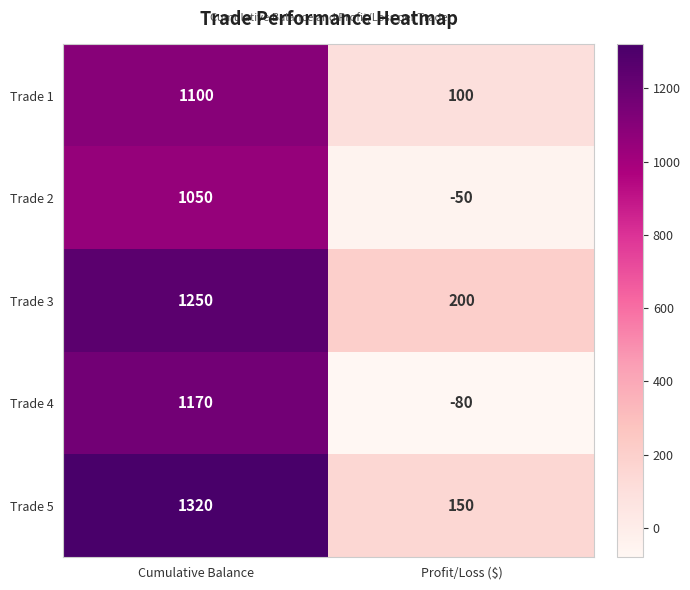

What is the difference between the Trade 3 values at Cumulative Balance and Profit/Loss ($)?

1050